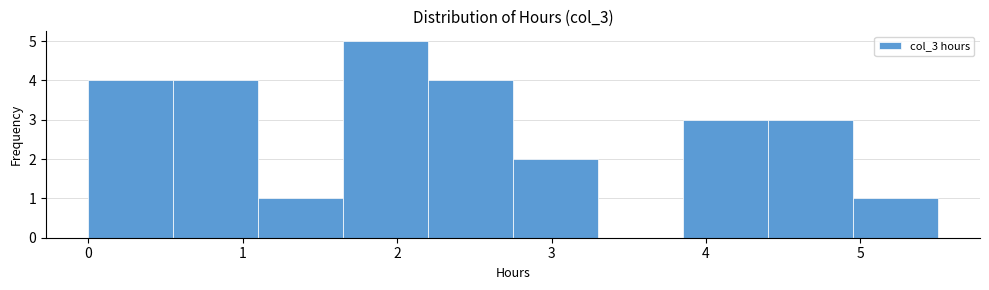

Reading left to right, list every bar in this chart as the range it spans on the x-axis followed by its height. Neither the bar edges nor the heights are printed on the chart, so give them approximately, as read against the axes.

0.00 to 0.55: 4
0.55 to 1.10: 4
1.10 to 1.65: 1
1.65 to 2.20: 5
2.20 to 2.75: 4
2.75 to 3.30: 2
3.30 to 3.85: 0
3.85 to 4.40: 3
4.40 to 4.95: 3
4.95 to 5.50: 1